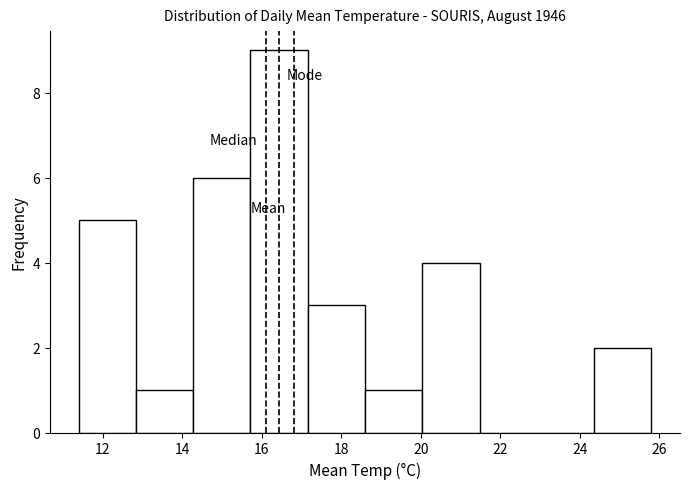

Over which range of the x-axis is the bar tallest?

15.72 to 17.16